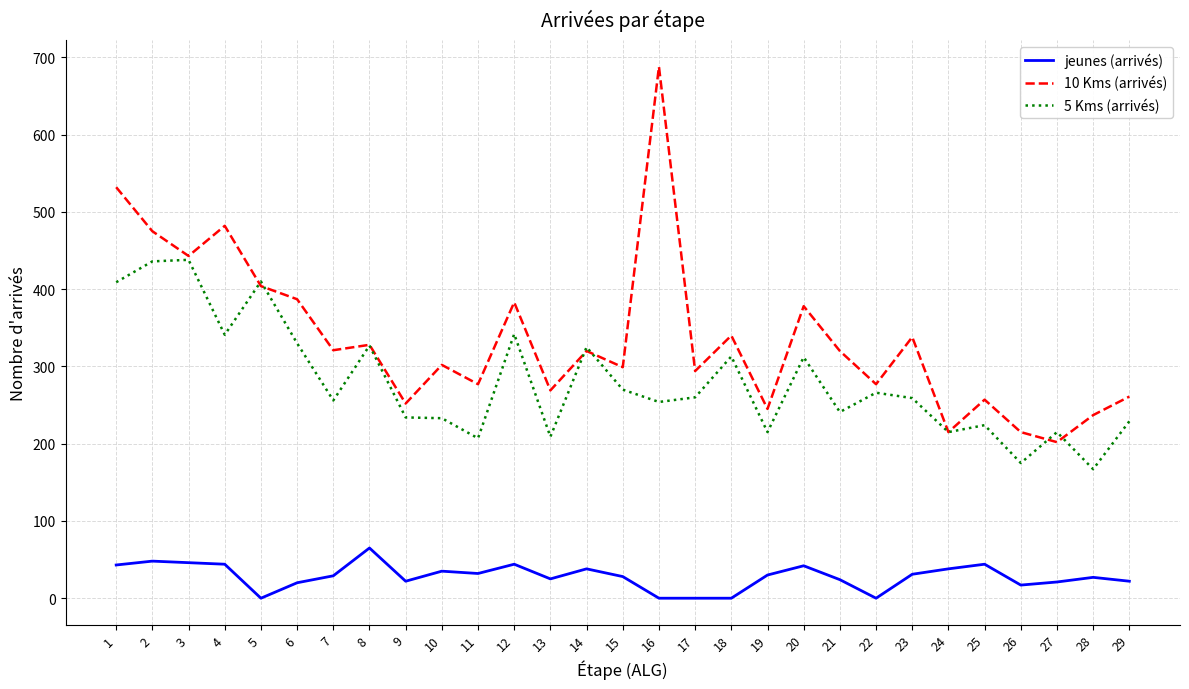

The 10 Kms (arrivés) series shows 261 at 16. True or false?

False